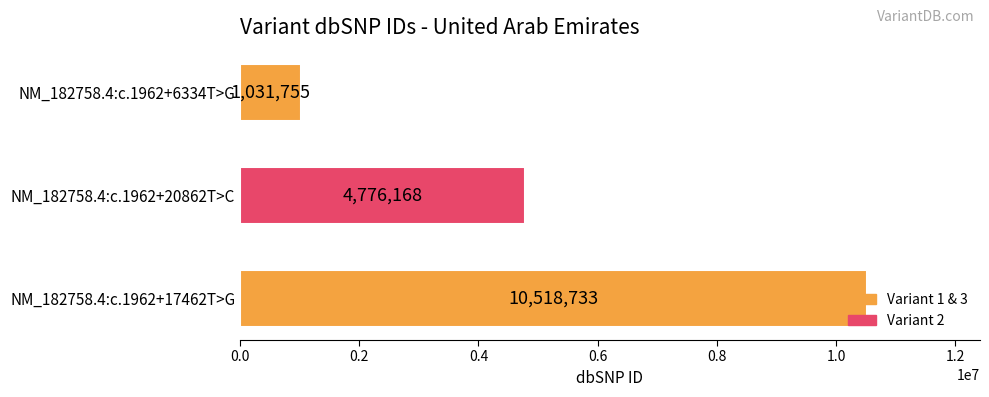

Between NM_182758.4:c.1962+6334T>G and NM_182758.4:c.1962+20862T>C, which is larger?

NM_182758.4:c.1962+20862T>C